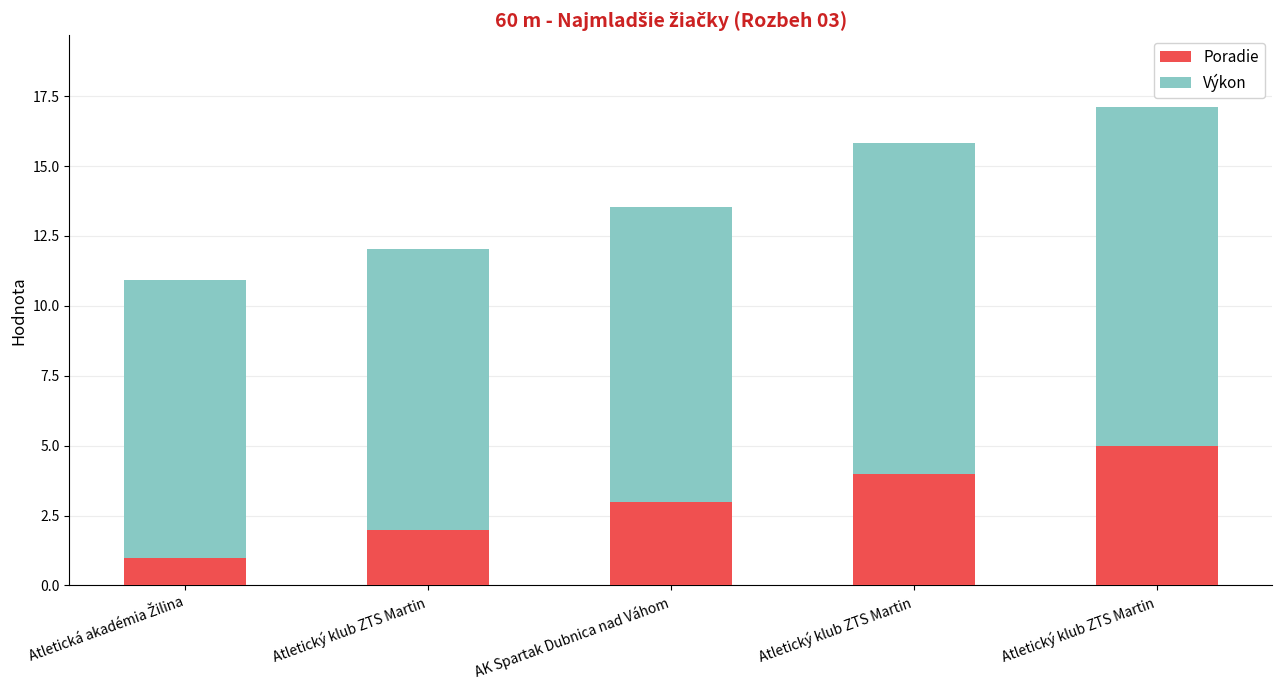

What is the difference between the Poradie values at Atletický klub ZTS Martin and Atletický klub ZTS Martin?

1.0